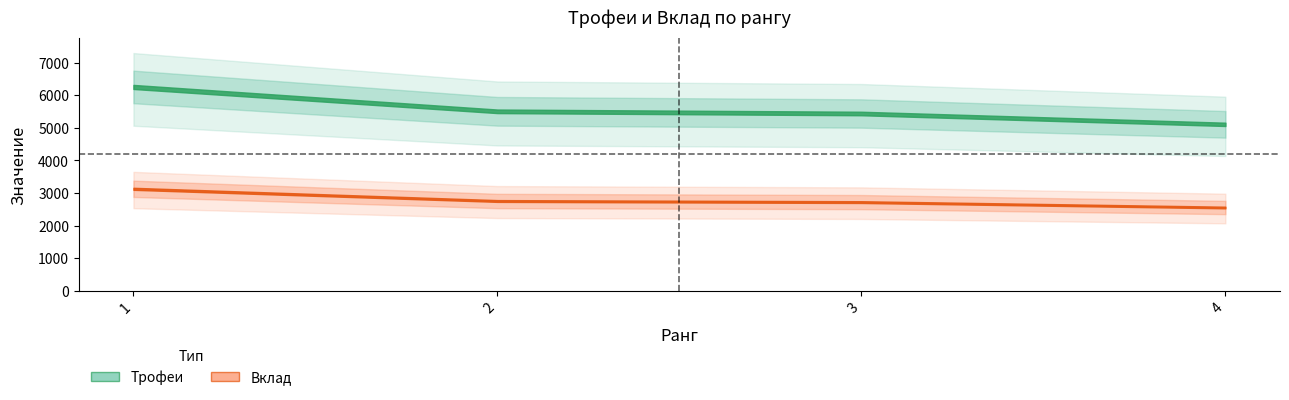

How many values in the Вклад series exceed 2753?

1